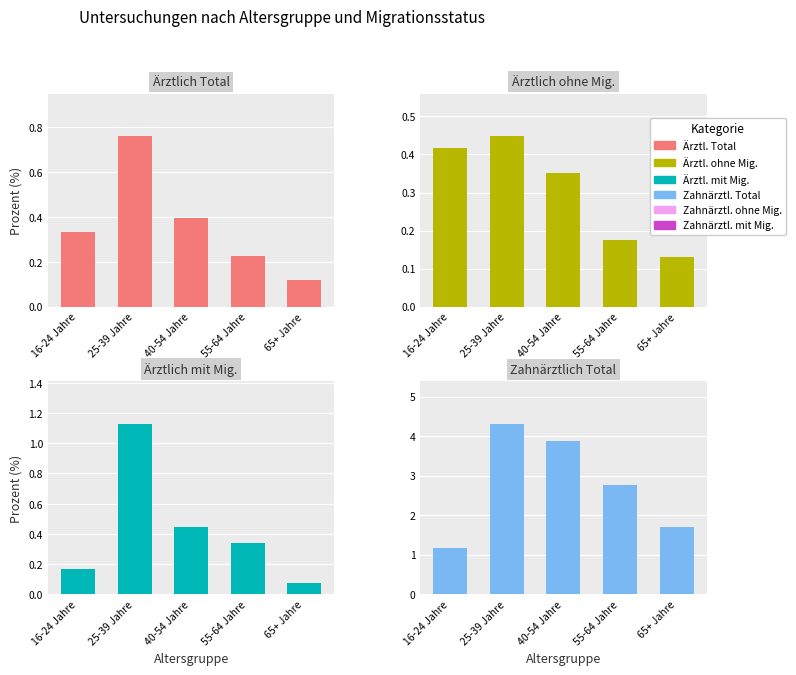

List the series in order of their peak value, lowest first.

Ärztl. ohne Mig., Ärztl. Total, Ärztl. mit Mig., Zahnärztl. Total